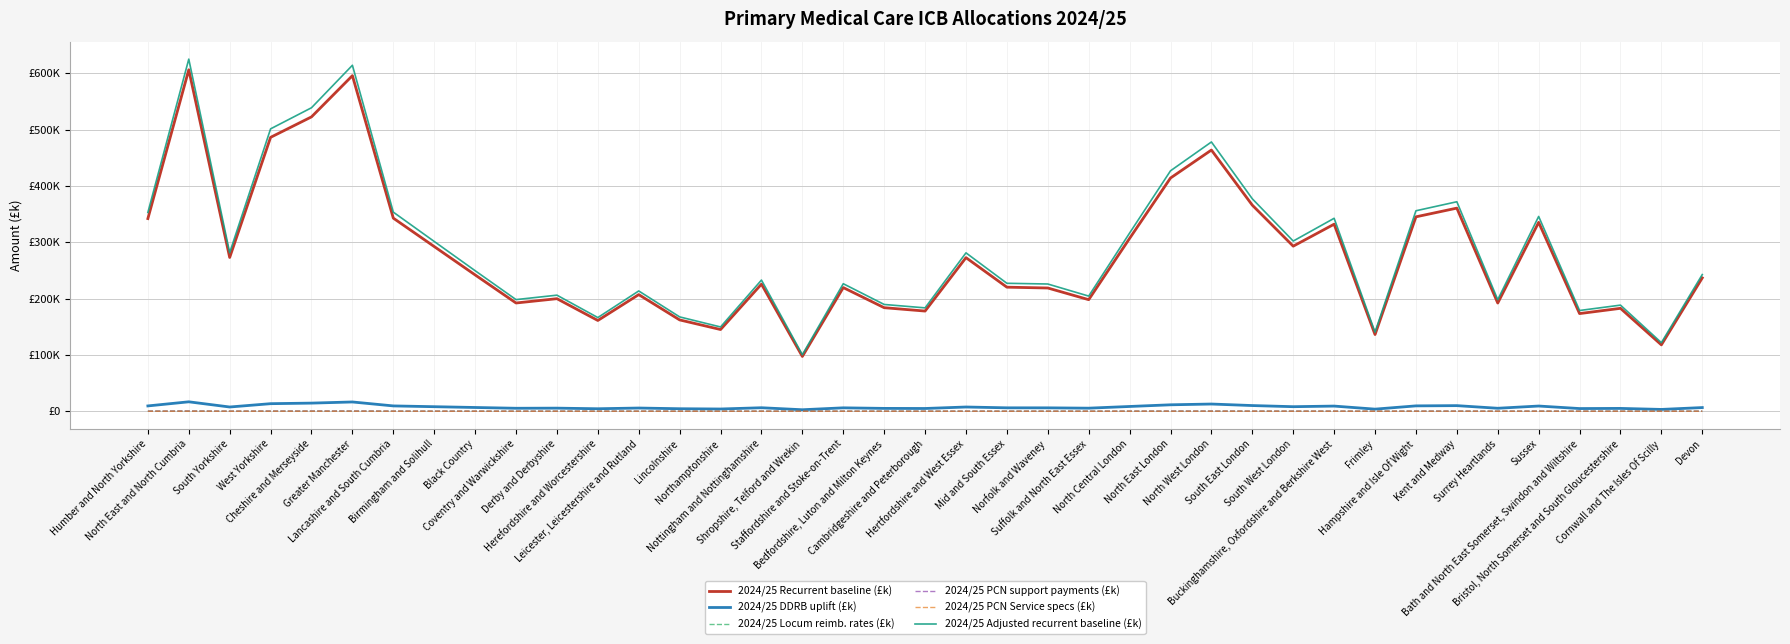

Where is the first local minimum for 2024/25 Locum reimb. rates (£k)?

South Yorkshire